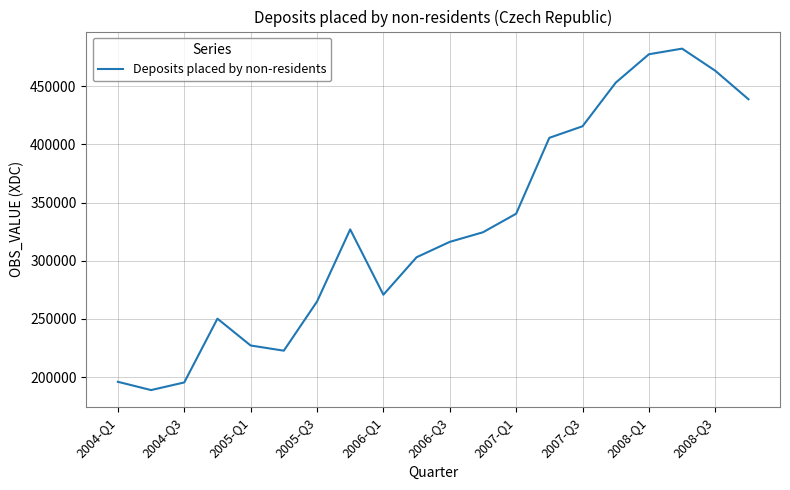

What is the smallest value displayed?

188908